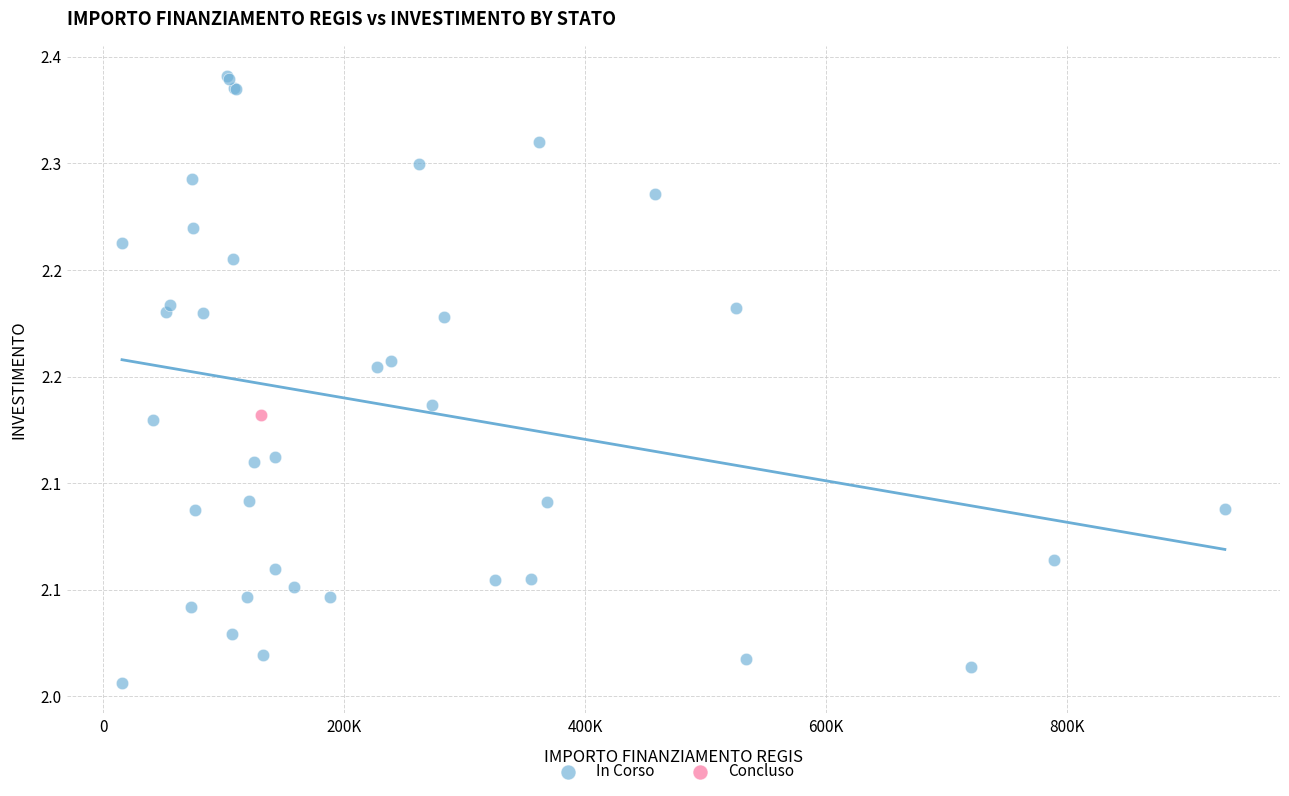

What are all the series names shown in the legend?

In Corso, Concluso